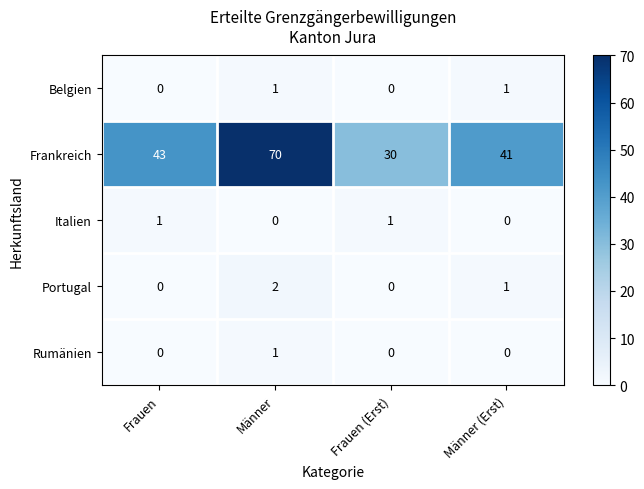

What is the sum of the Frankreich values at Männer and Männer (Erst)?

111